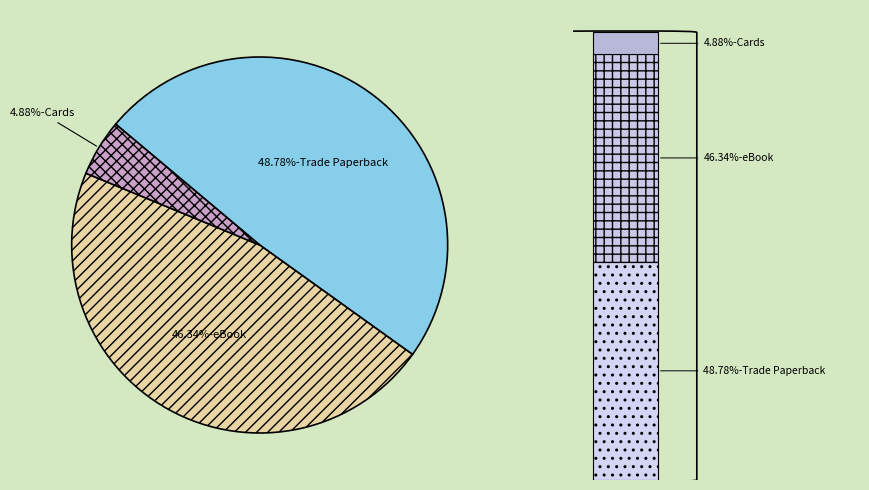

To the nearest percent, what is the combined percentage of Trade Paperback and Cards?

54%